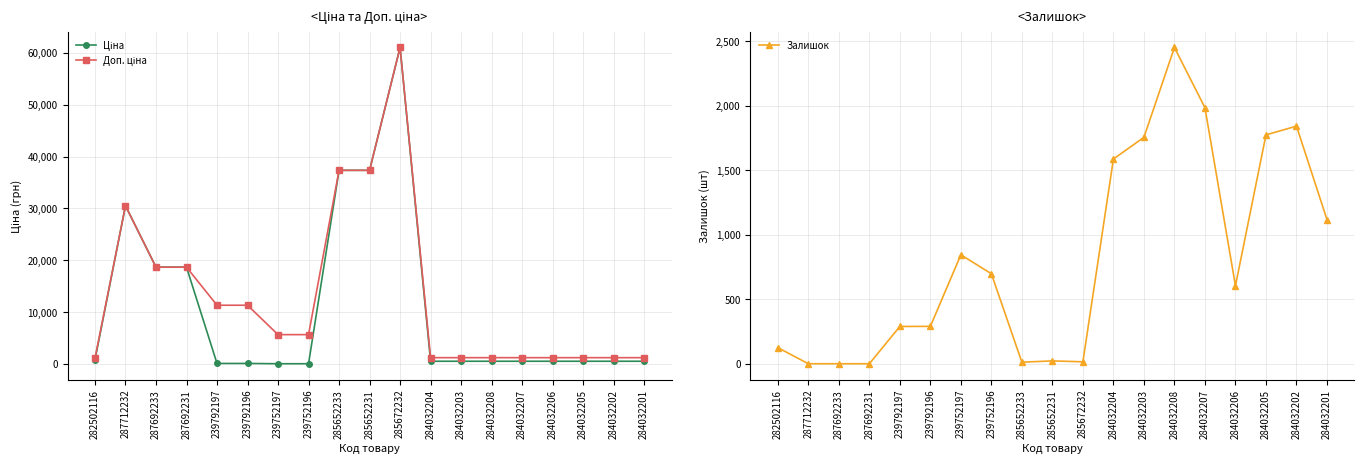

How many data points does each series have?

19